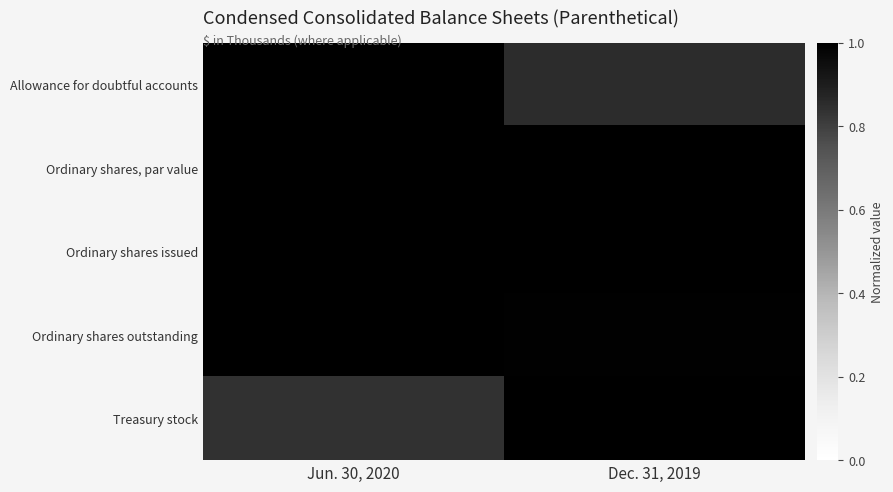

How many distinct data groups are displayed?

5